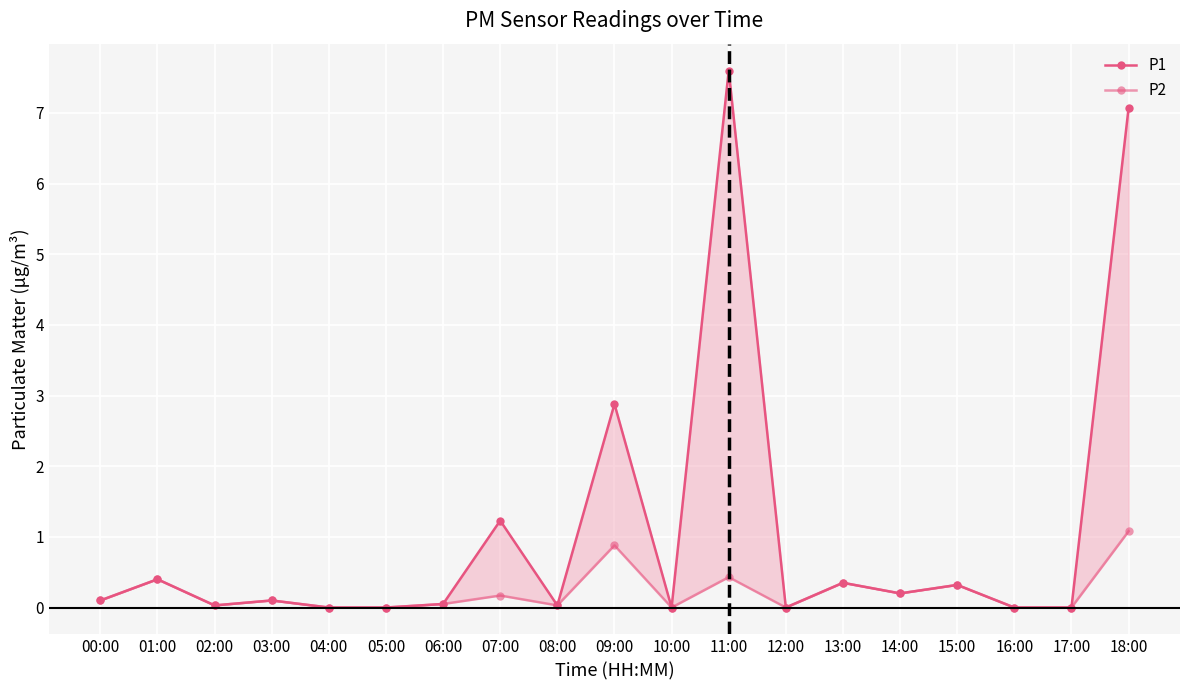

In P2, how many points are lower than both neighbors (excluding endpoints)?

5